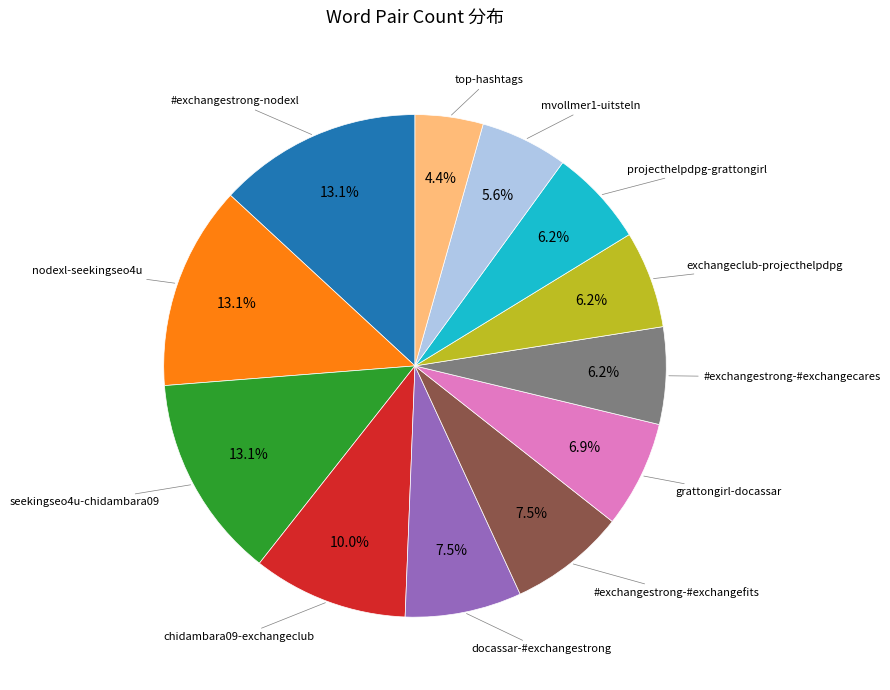

Does any single category account for the majority?

No